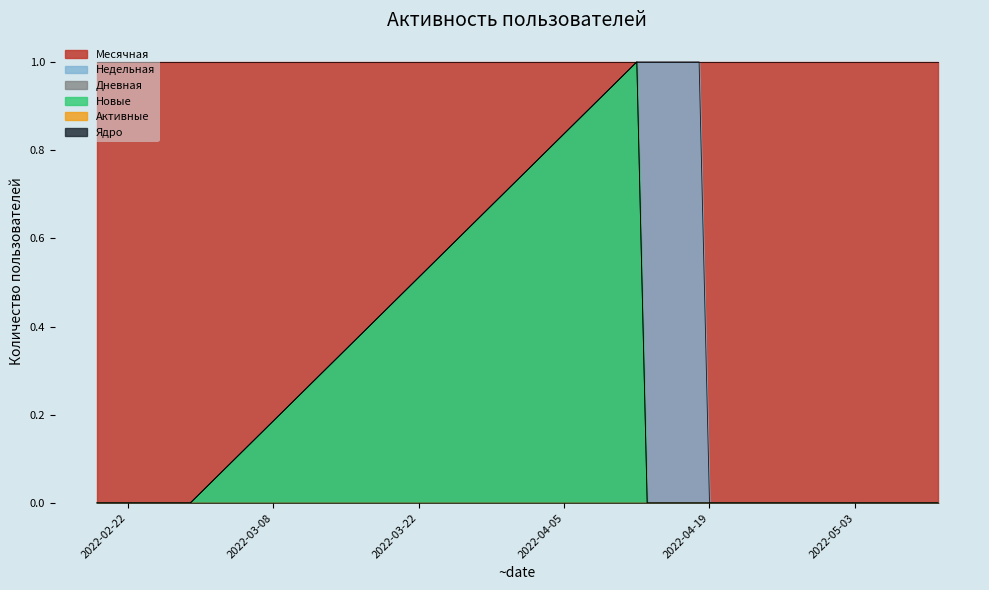

At which label is Активные closest to 0?

2022-05-11